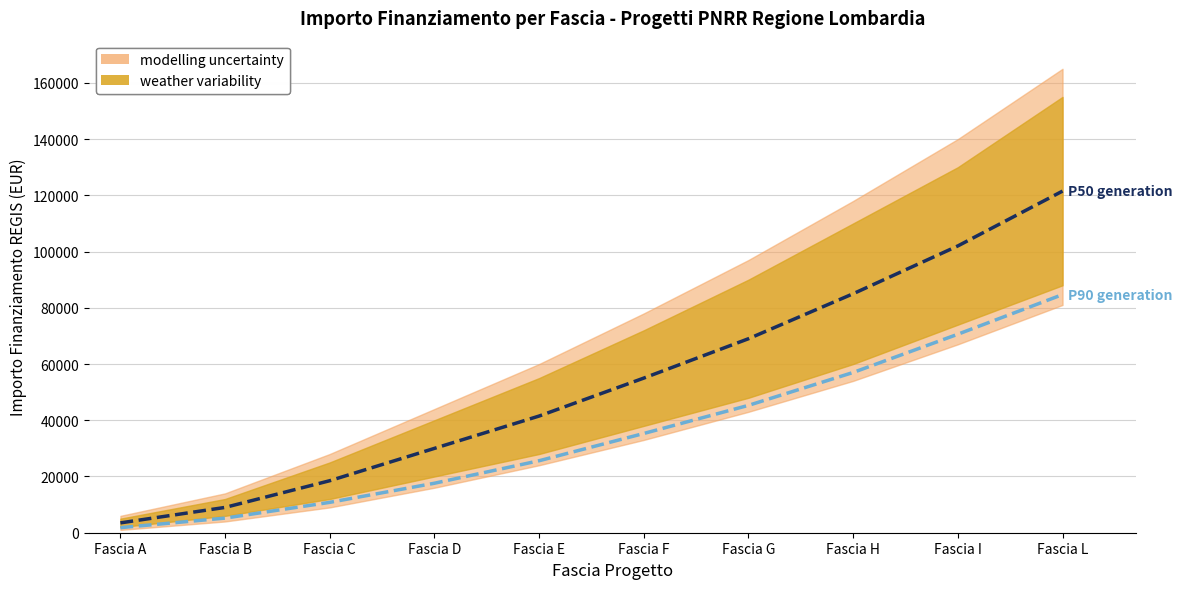

At which category does the chart reach its minimum across all series?

Fascia A